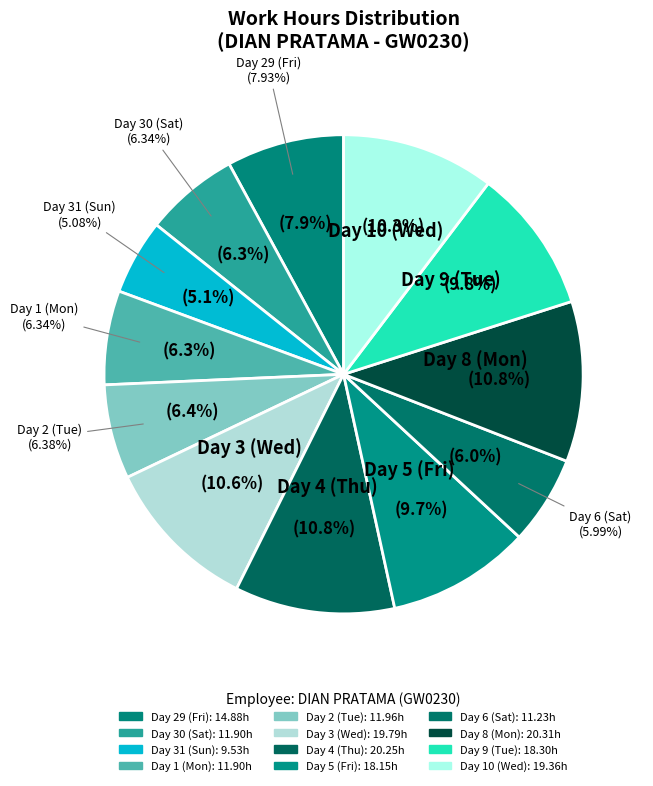

Does any single category account for the majority?

No